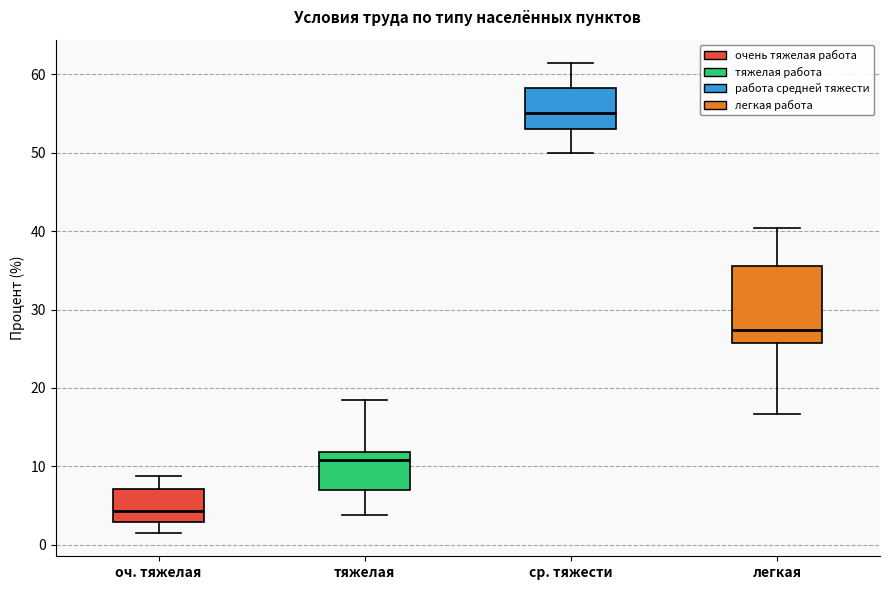

Which box is the tallest, from its lower edge to its upper edge?

легкая